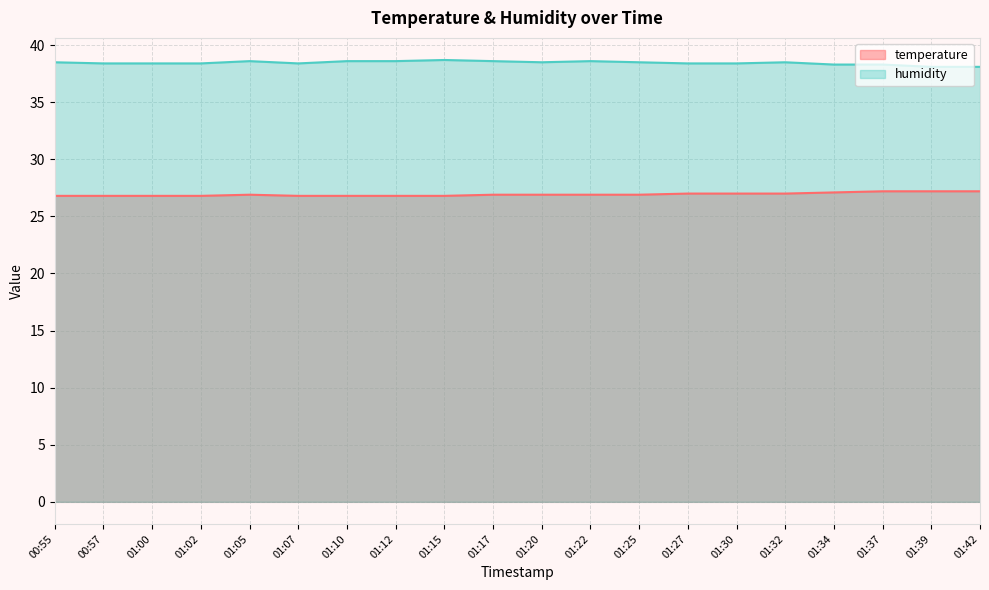

At which label is temperature closest to 27?

01:27